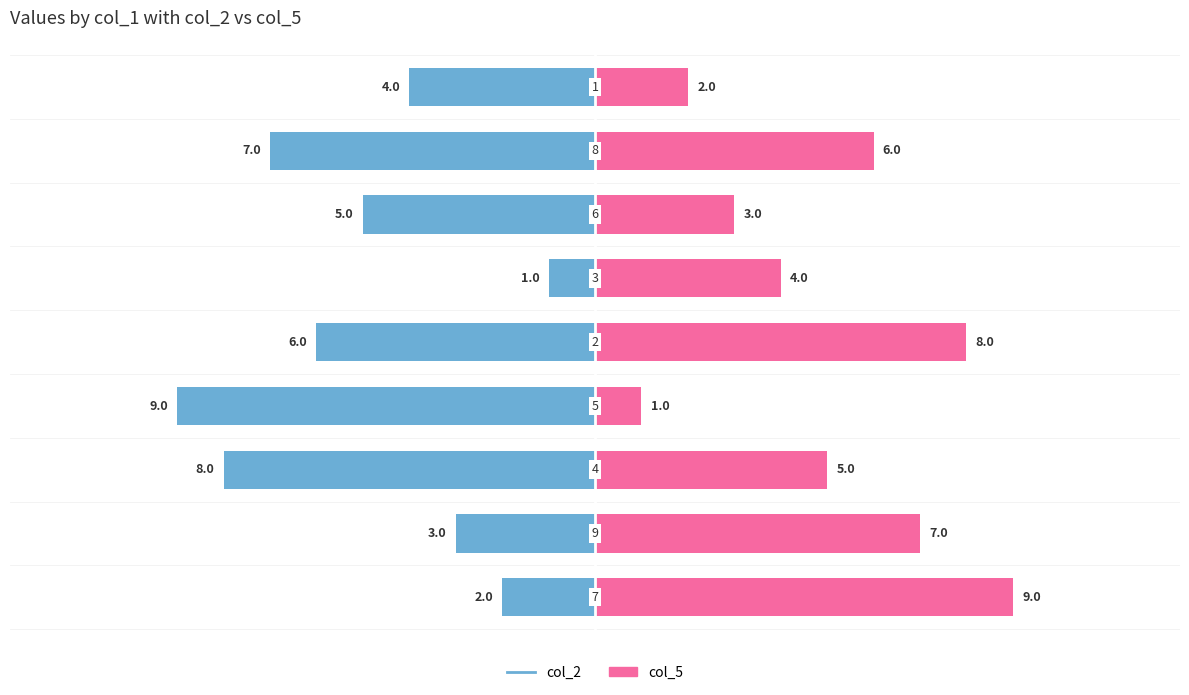

What are all the series names shown in the legend?

col_2, col_5